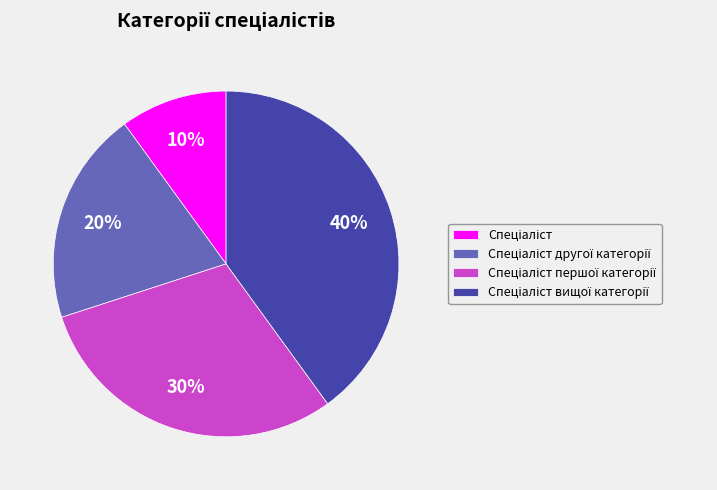

Is there any slice that represents more than half of the pie?

No